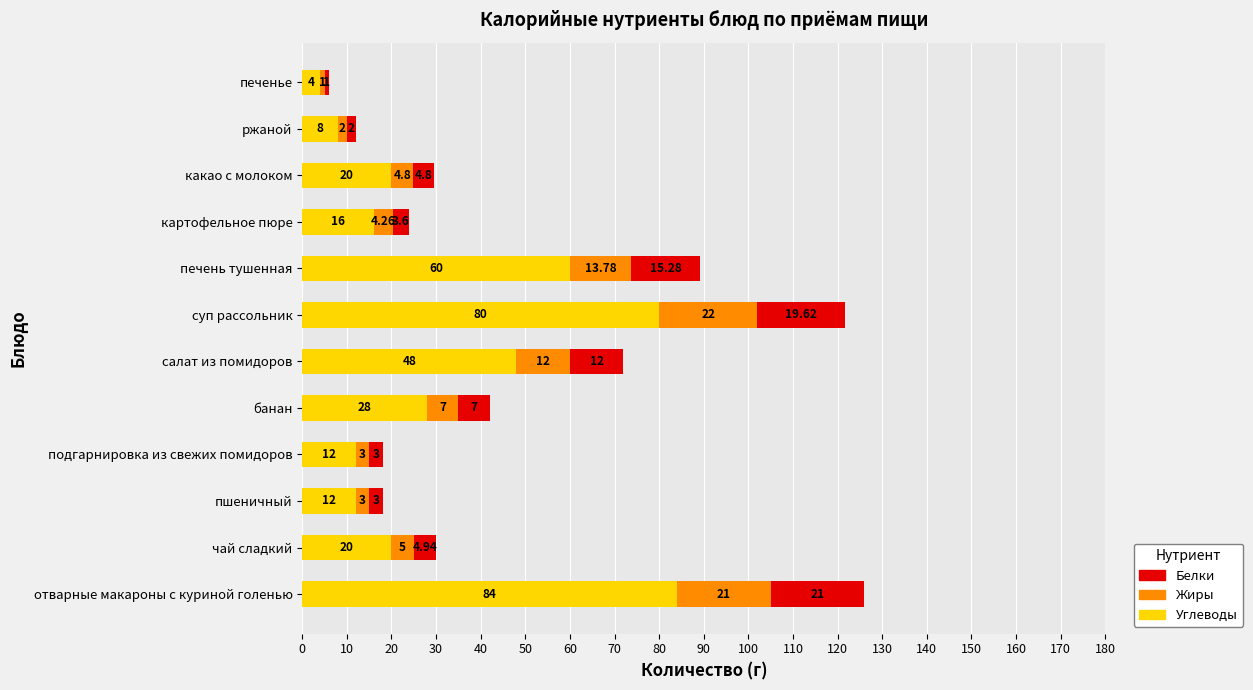

At which category is the sum across all series the highest?

отварные макароны с куриной голенью